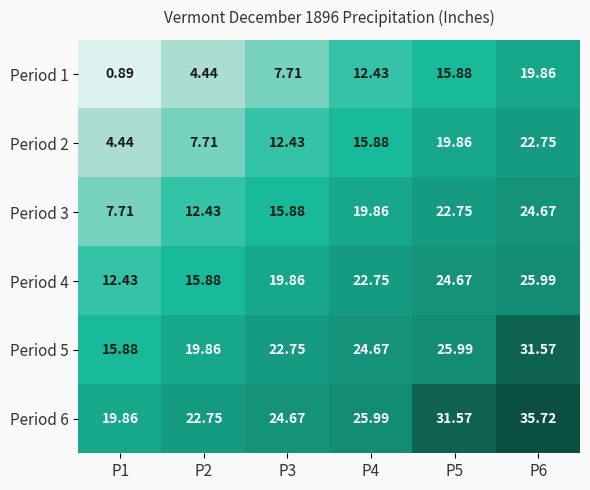

At P3, list the series in order from largest to smallest.

Period 6, Period 5, Period 4, Period 3, Period 2, Period 1